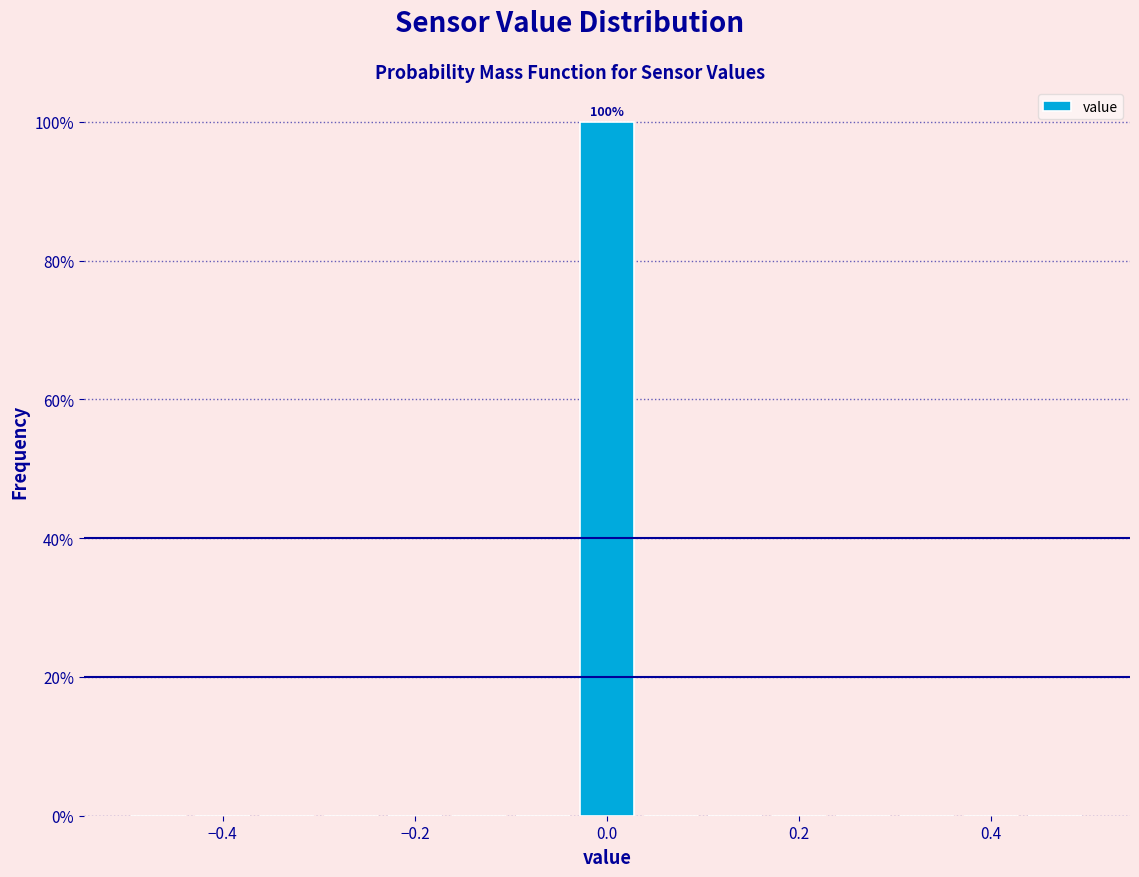

Read against the x-axis, roughly where is the centre of the tallest bar?

0.00